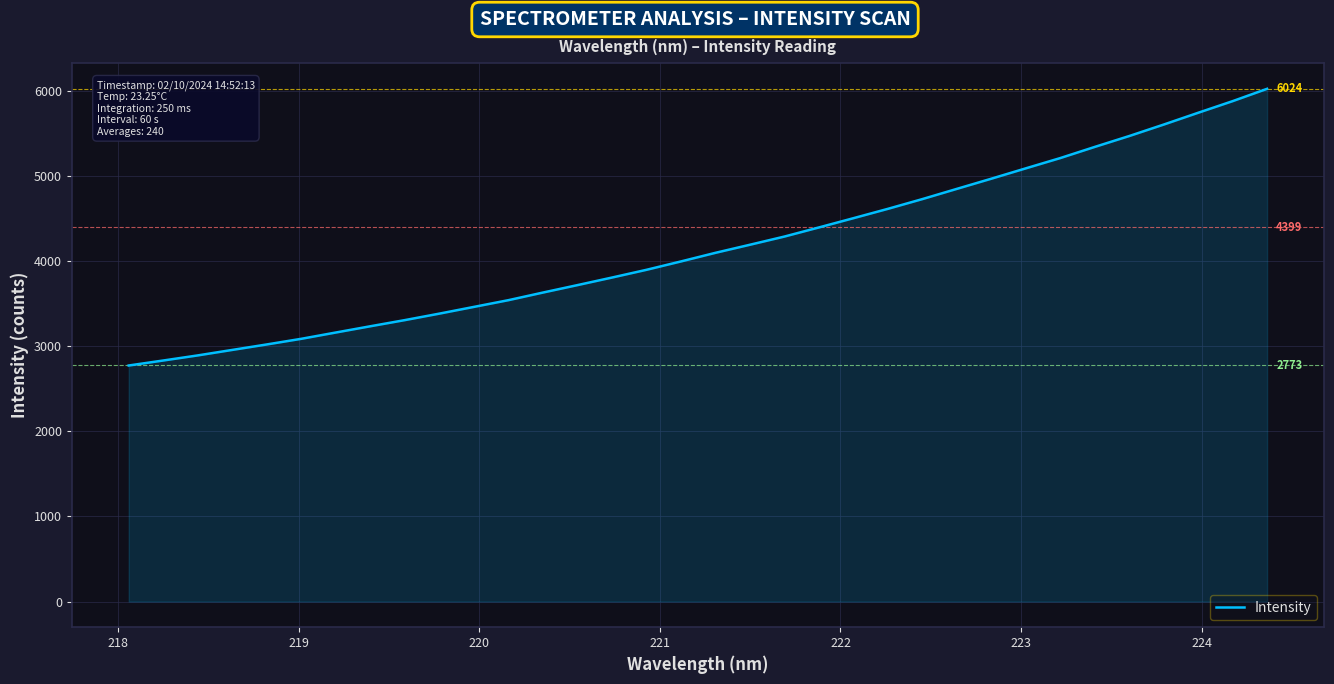

What is the smallest value displayed?

2773.5